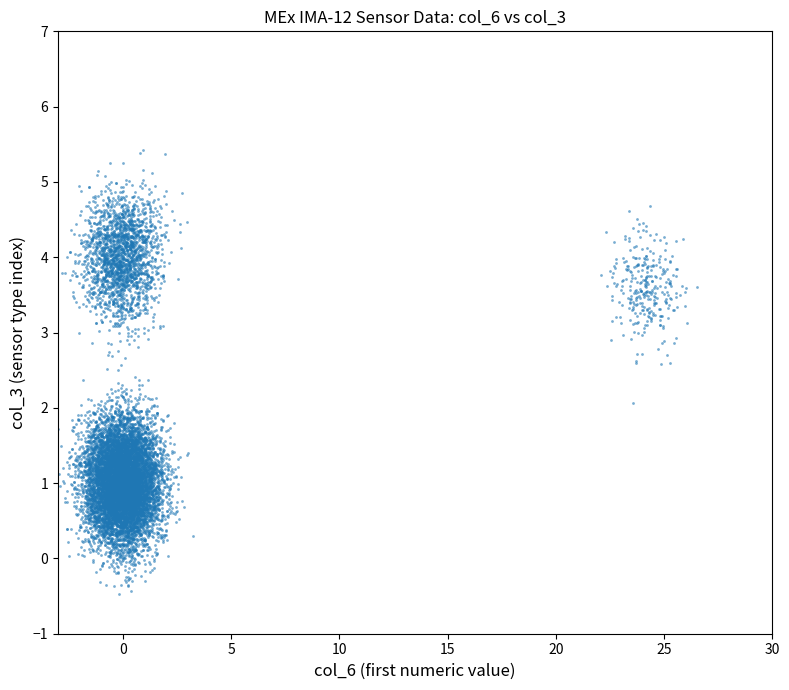

What is the range of X values (max minus min)?

28.9